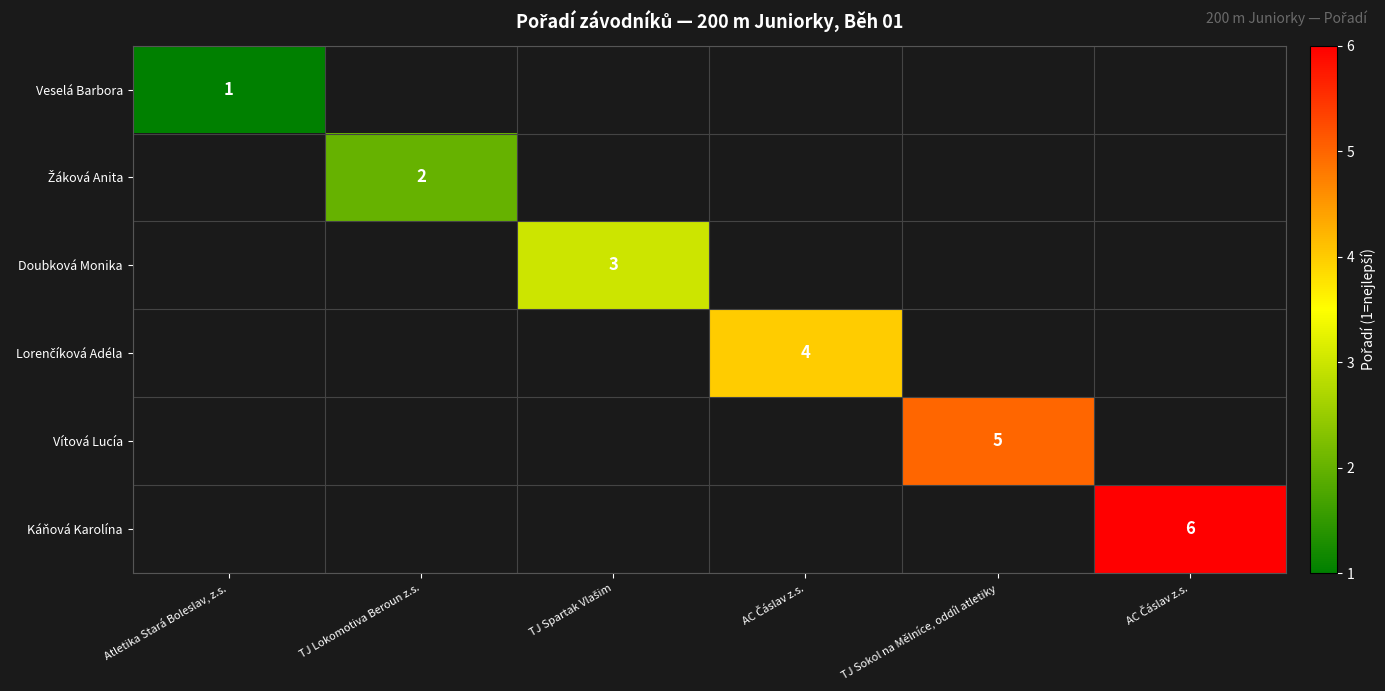

True or false: Žáková Anita has a value of 3.5 at TJ Lokomotiva Beroun z.s..

False